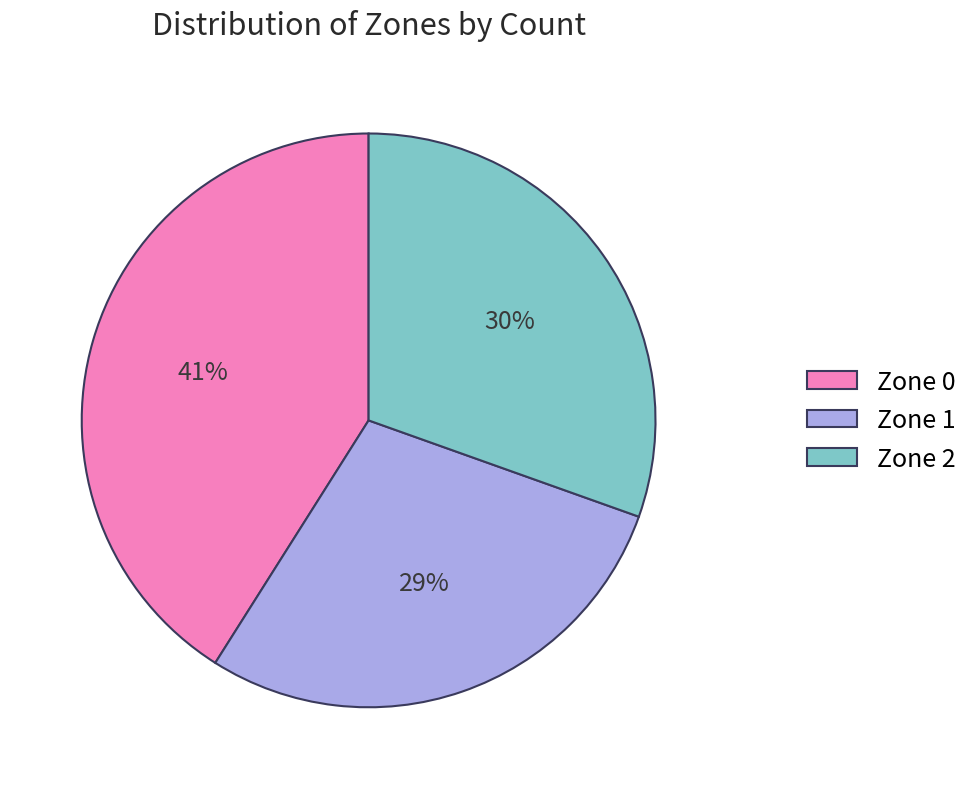

Is the sum of Zone 1 and Zone 2 greater than half?

Yes